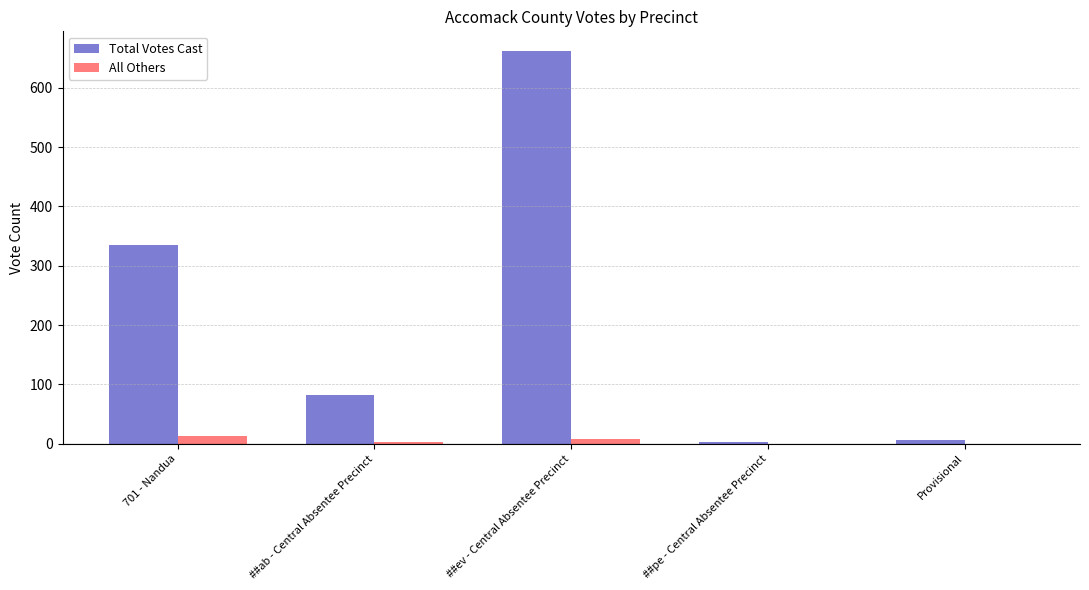

What is the greatest value displayed?

662